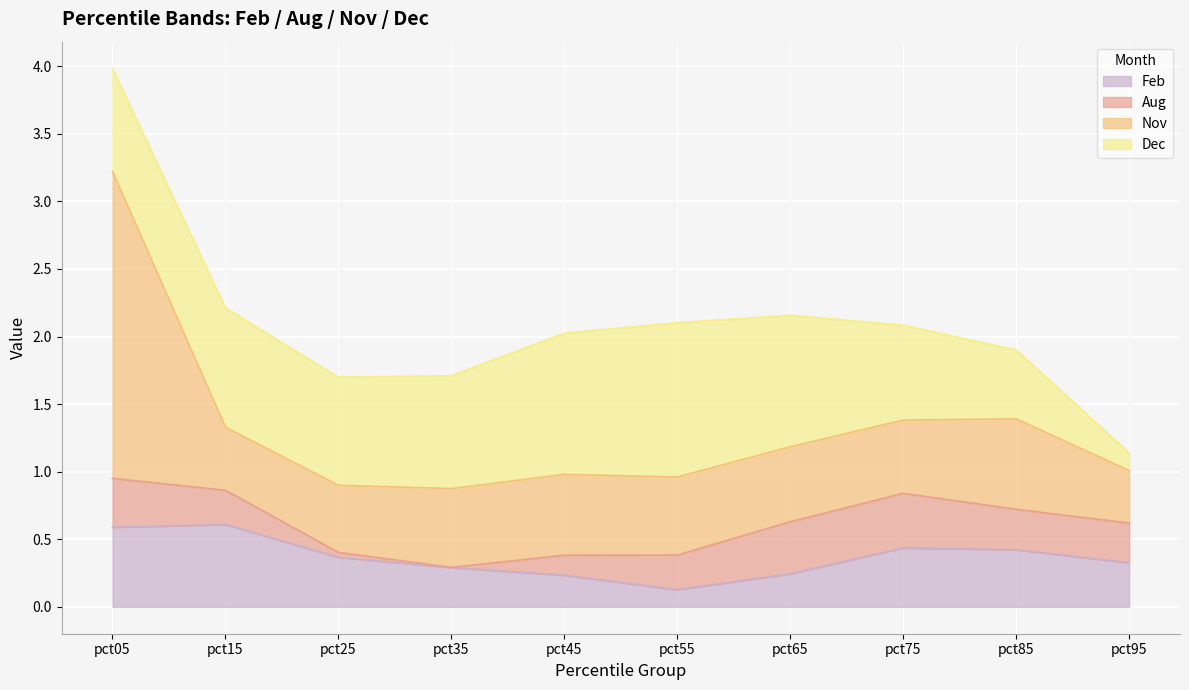

What is the difference between the Feb values at pct95 and pct45?

0.1